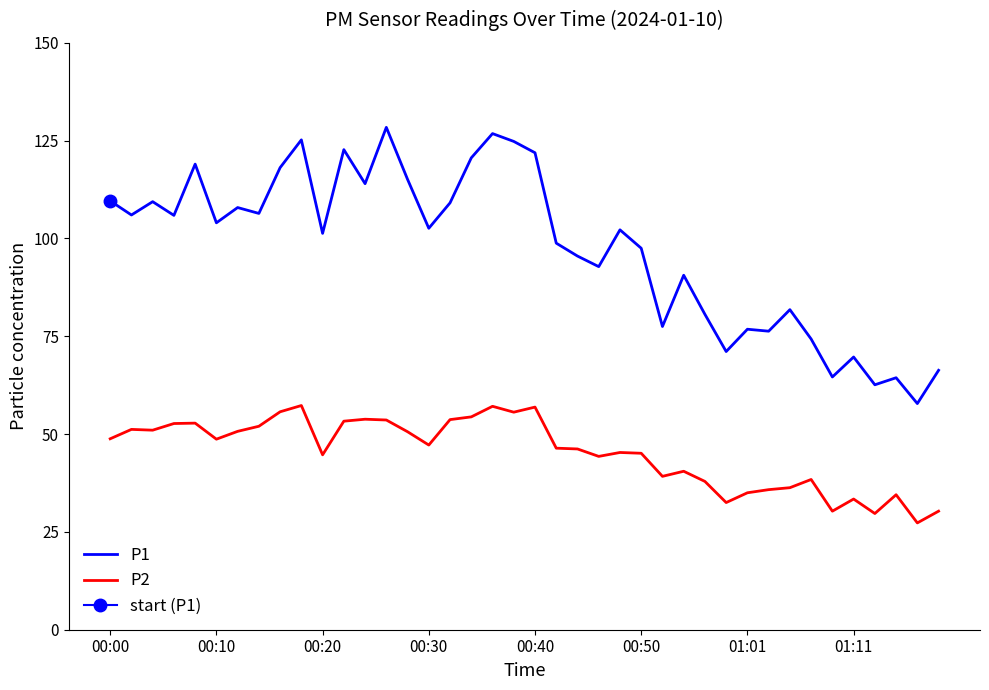

True or false: P2 and P1 intersect in this chart.

False